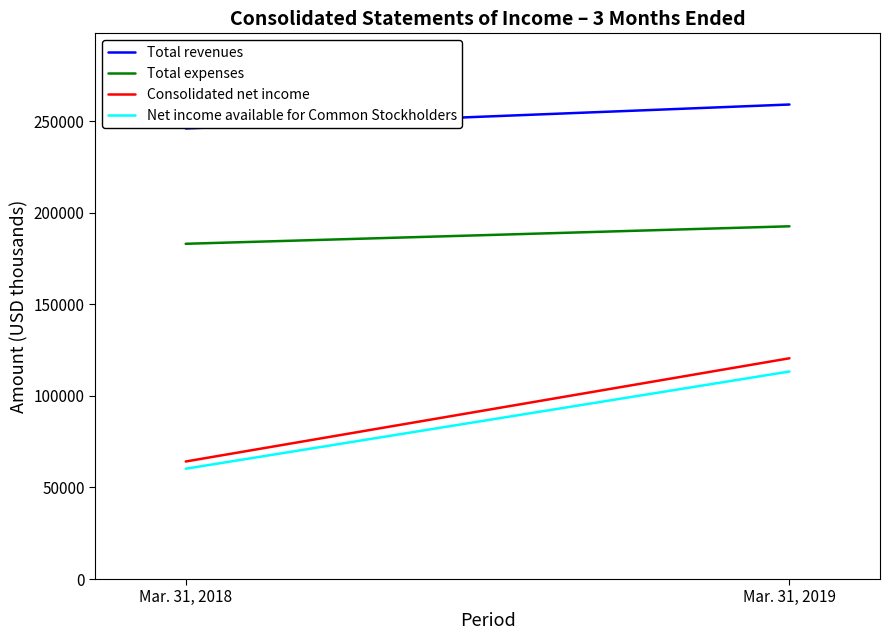

How many lines are shown in the chart?

4